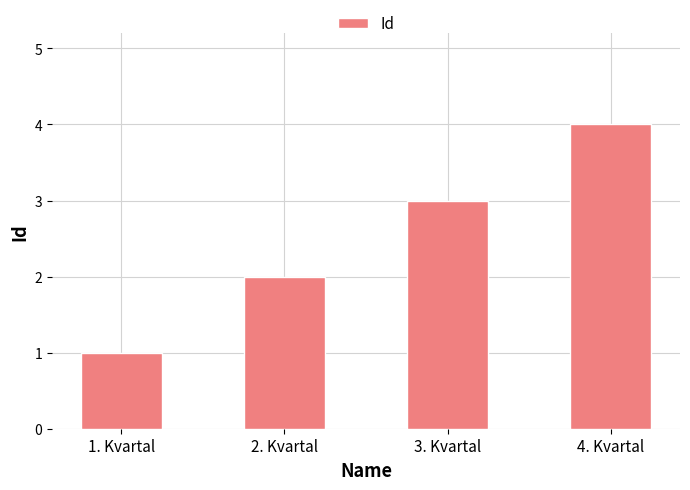

Which has a higher value, 3. Kvartal or 4. Kvartal?

4. Kvartal